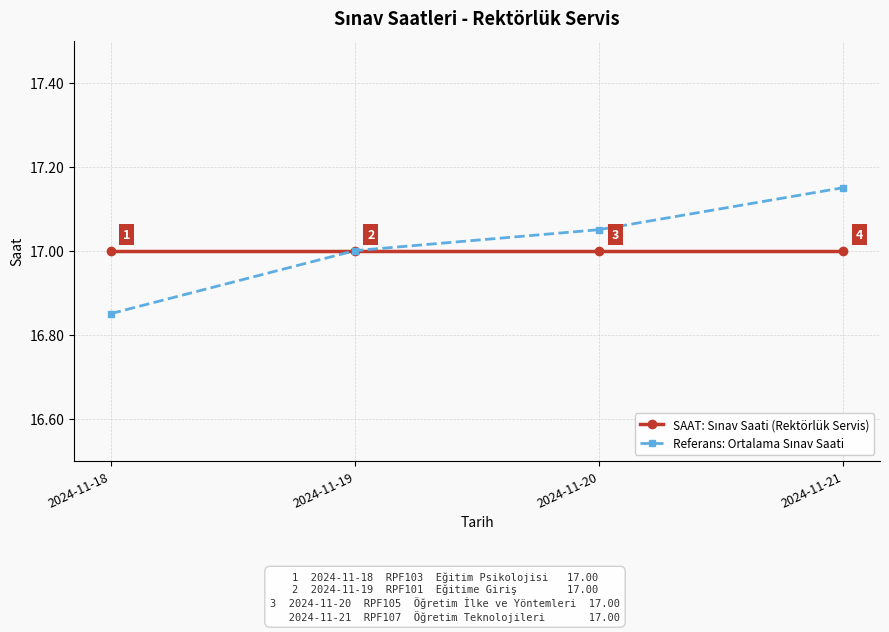

What is the minimum value shown in the chart?

16.9